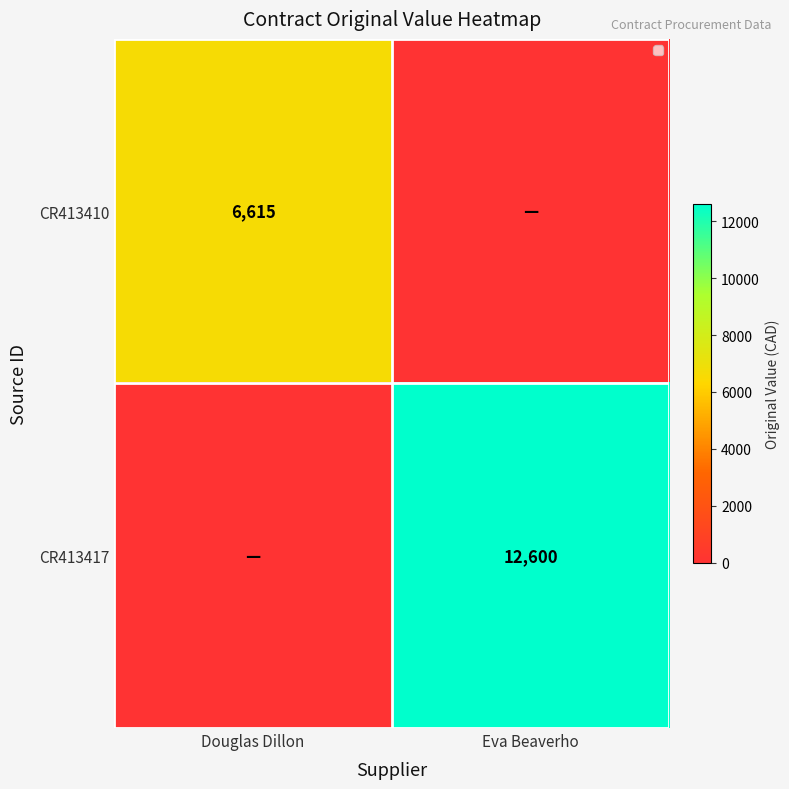

Is it true that CR413417 equals 16554 at Eva Beaverho?

False